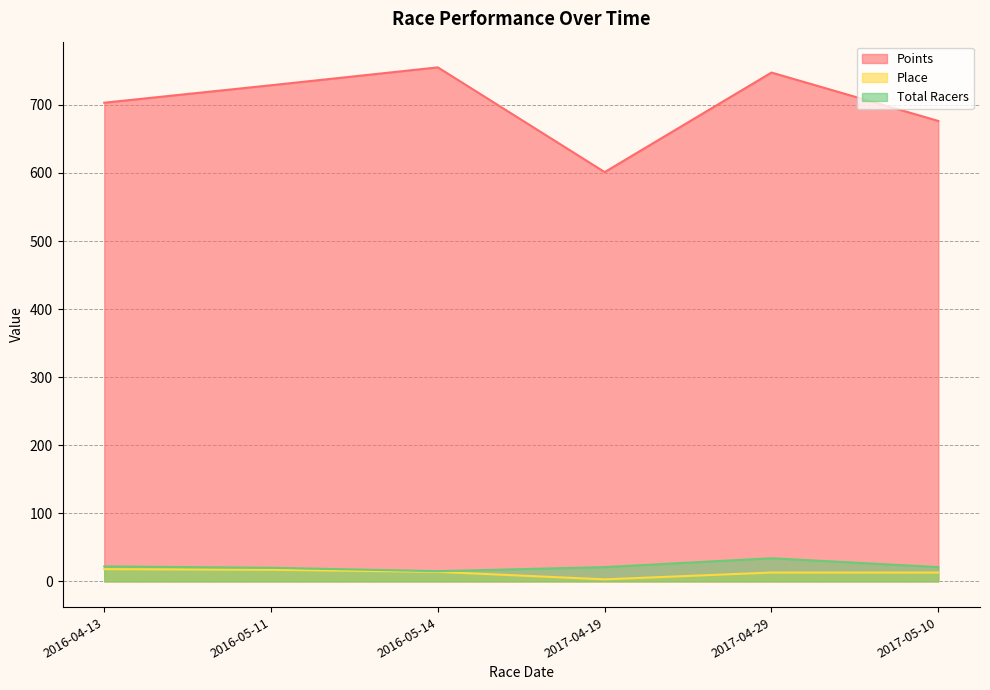

Which series has the widest spread of values?

Points